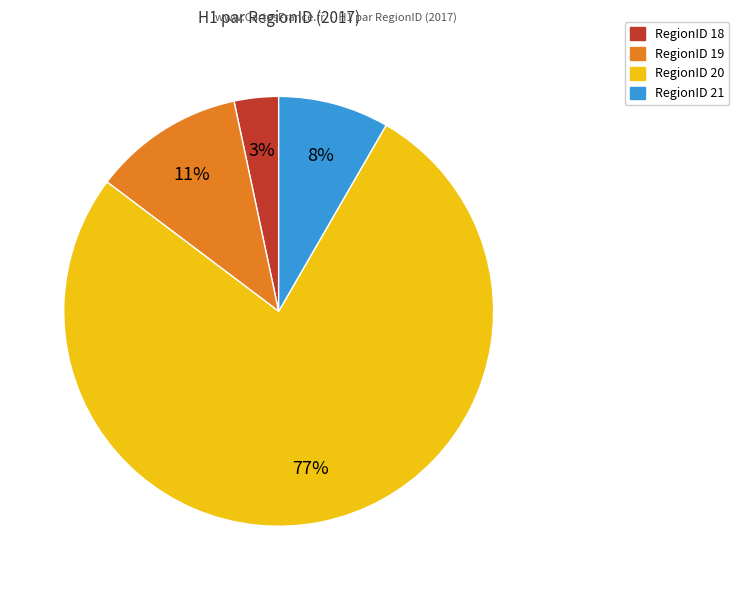

To the nearest percent, what is the average slice percentage?

25%